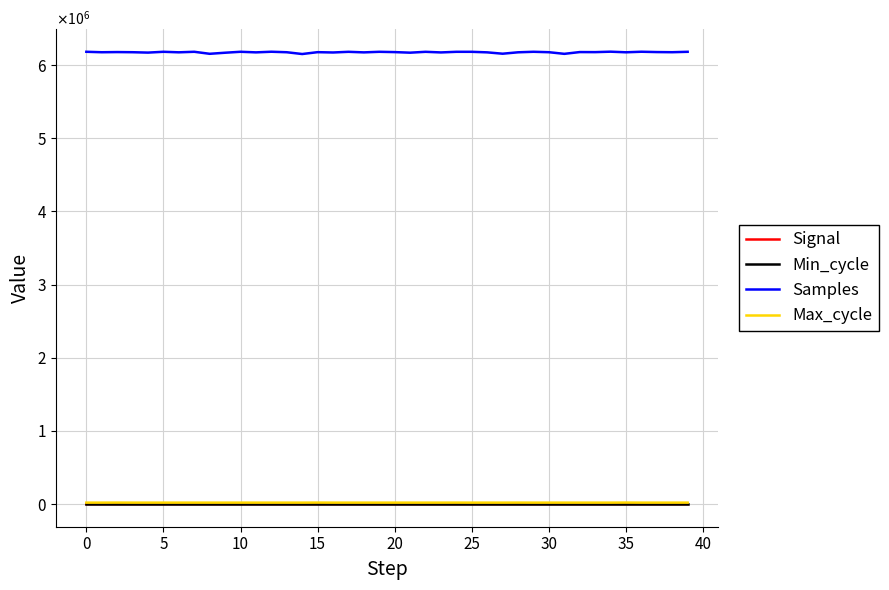

Is this an area chart (filled region under the line)?

No